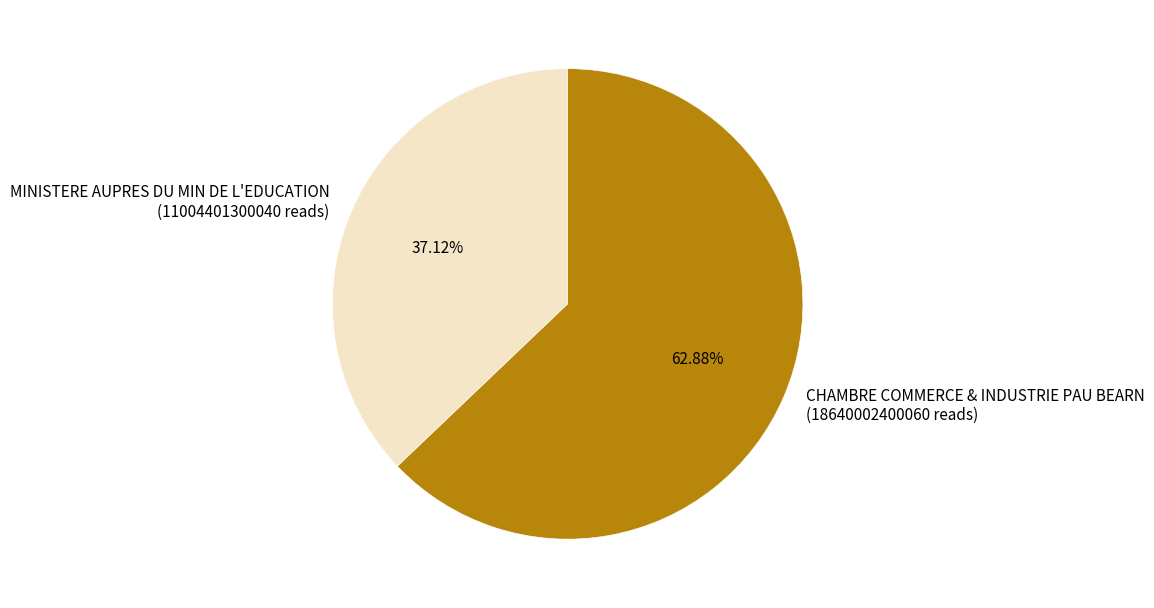

Is there any slice that represents more than half of the pie?

Yes